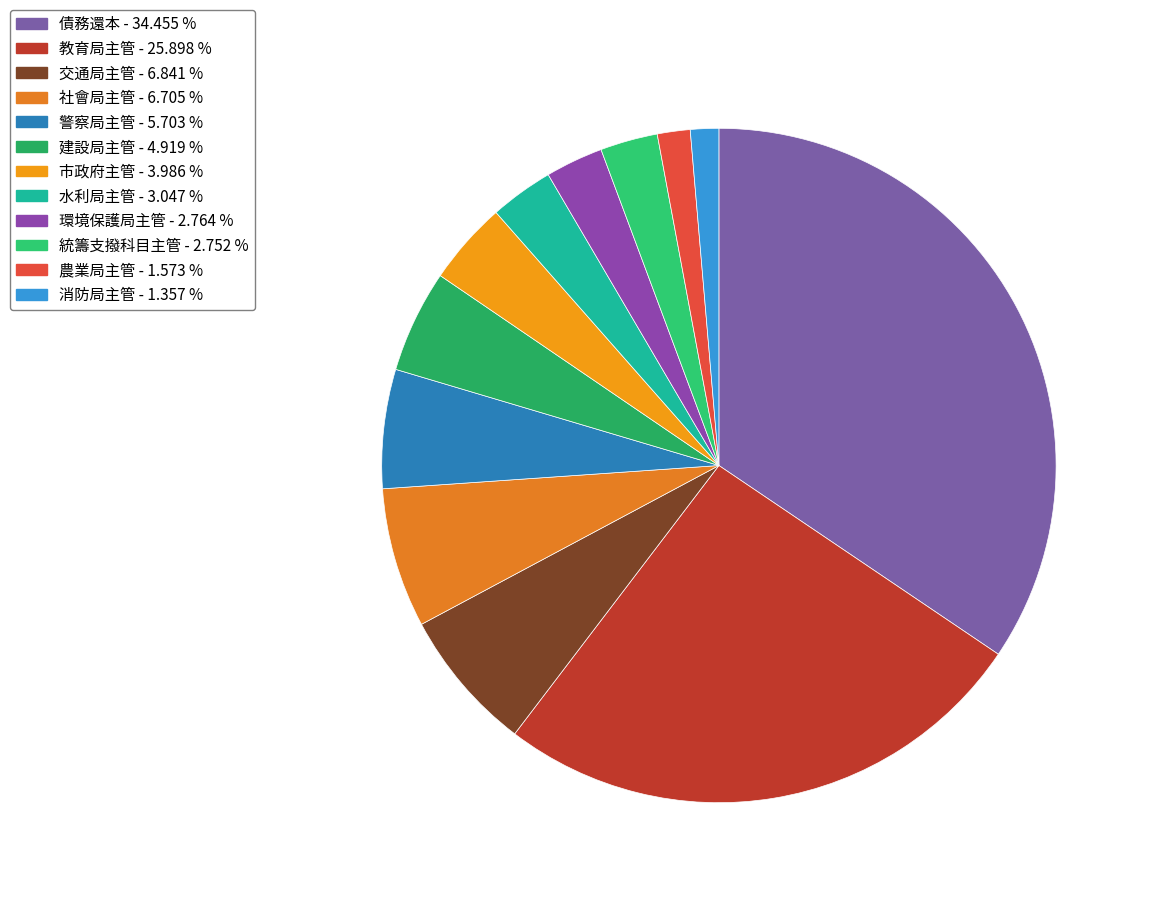

What is the ratio of the value at 交通局主管 to the value at 教育局主管?

0.3